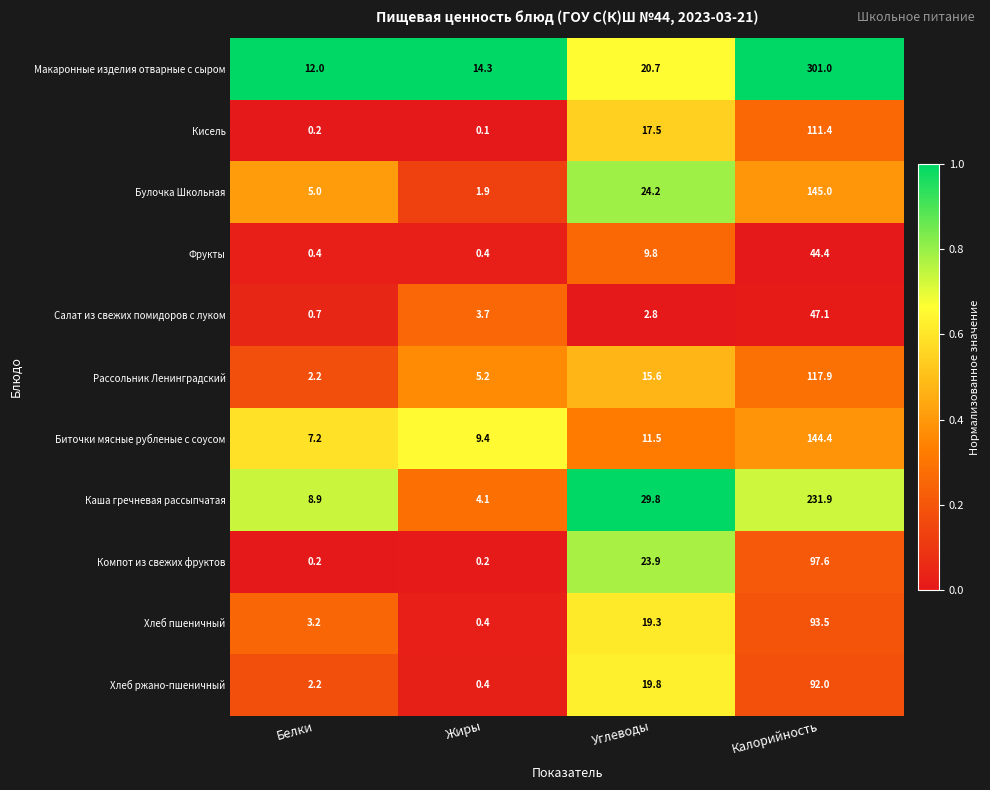

Is it true that Каша гречневая рассыпчатая equals 29.8 at Углеводы?

True